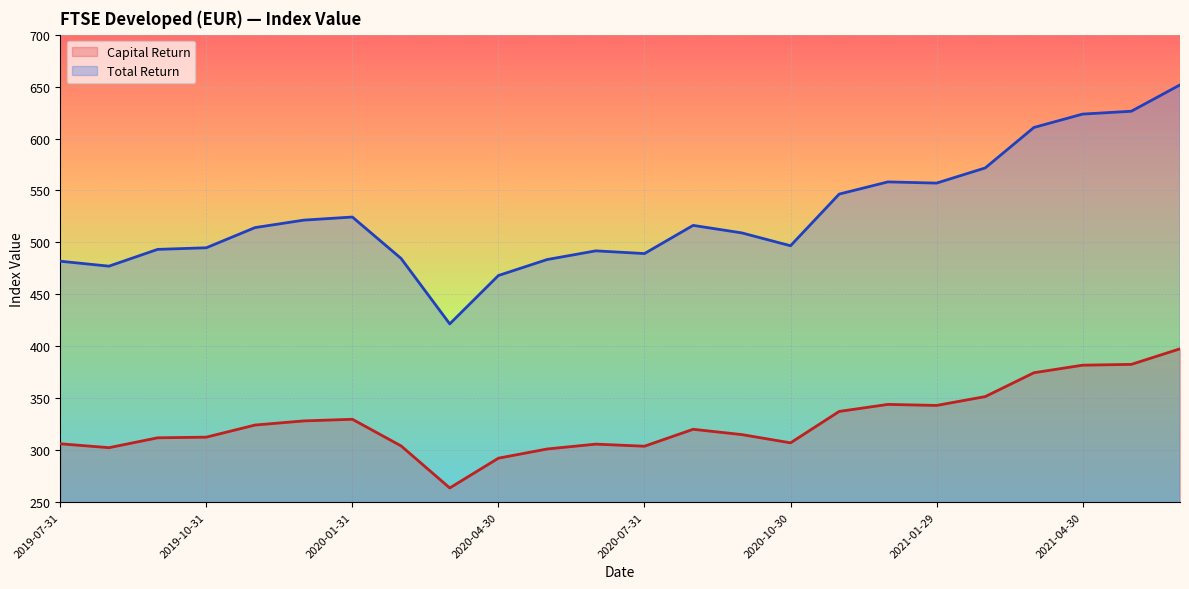

What is the total value across all series at 2021-01-29?

900.2